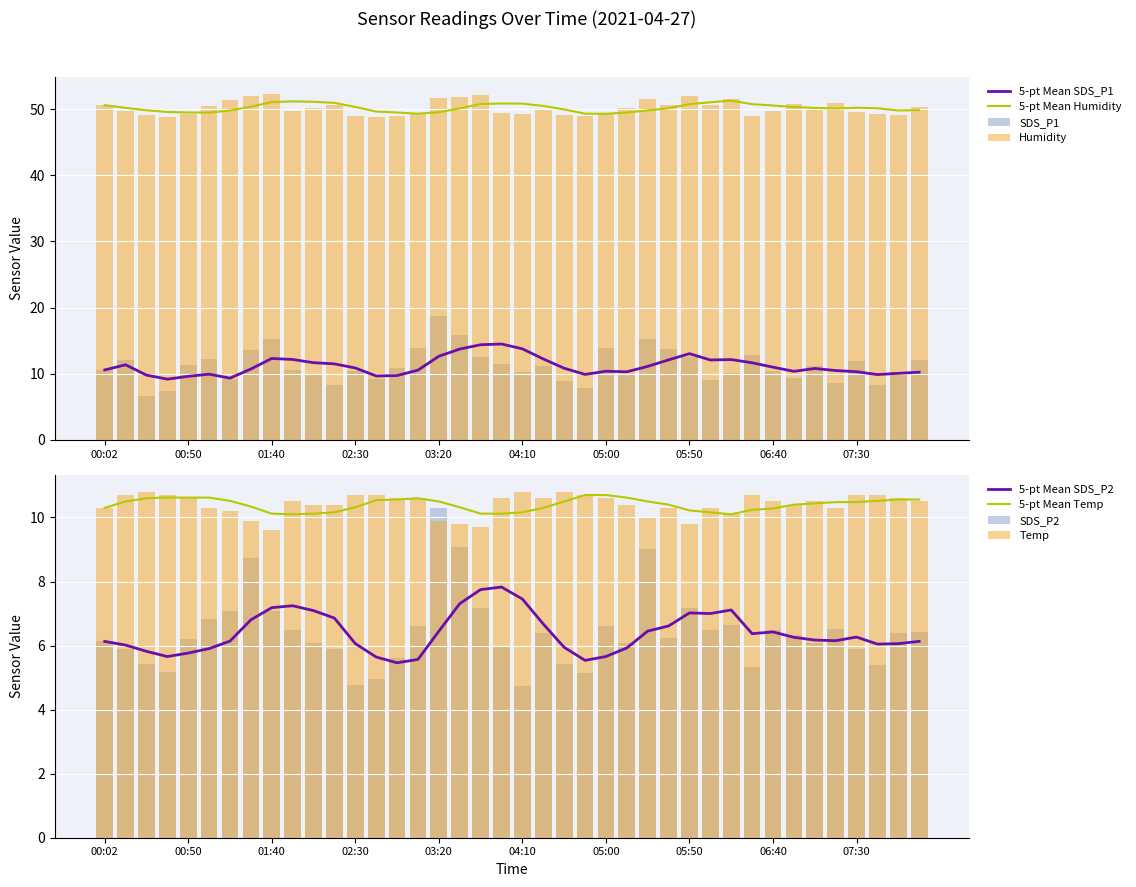

Reading left to right, extract all data points from this chart.

SDS_P1: 10.6	12.1	6.7	7.3	11.3	12.2	9.1	13.6	15.3	10.6	9.8	8.2	10.5	9.2	10.9	13.9	18.7	15.9	12.5	11.5	10.2	11.1	8.9	7.8	13.9	9.8	15.2	13.8	12.5	9.1	10.1	12.8	10.5	9.4	11.2	8.5	11.9	8.3	10.3	12.1
SDS_P2: 6.1	5.9	5.4	5.2	6.2	6.8	7.1	8.8	7.1	6.5	6.1	5.9	4.8	5.0	5.6	6.6	10.3	9.1	7.2	6.0	4.7	6.4	5.4	5.1	6.6	6.1	9.0	6.2	7.2	6.5	6.6	5.3	6.5	6.3	6.1	6.5	5.9	5.4	6.4	6.4
Temp: 10.3	10.7	10.8	10.7	10.6	10.3	10.2	9.9	9.6	10.5	10.4	10.4	10.7	10.7	10.6	10.6	9.9	9.8	9.7	10.6	10.8	10.6	10.8	10.7	10.6	10.4	10.0	10.3	9.8	10.3	10.1	10.7	10.5	10.4	10.5	10.3	10.7	10.7	10.6	10.5
Humidity: 50.6	49.8	49.1	48.8	49.2	50.5	51.4	52.0	52.3	49.7	50.2	50.6	48.9	48.8	49.0	49.3	51.7	51.8	52.1	49.4	49.2	50.0	49.1	48.9	49.3	50.2	51.6	50.7	52.0	50.7	51.5	48.9	49.7	50.8	50.1	51.0	49.5	49.3	49.1	50.4